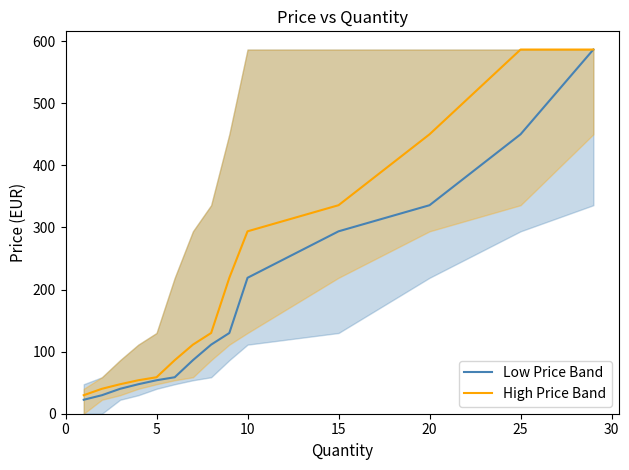

True or false: High Price Band and Low Price Band intersect in this chart.

False